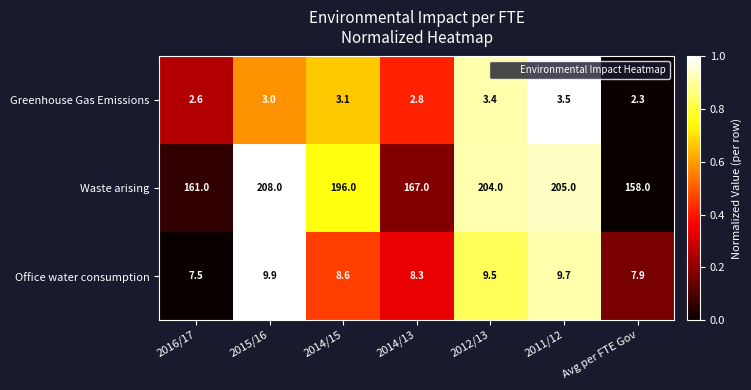

The value of Waste arising at 2014/15 is 61.2. True or false?

False